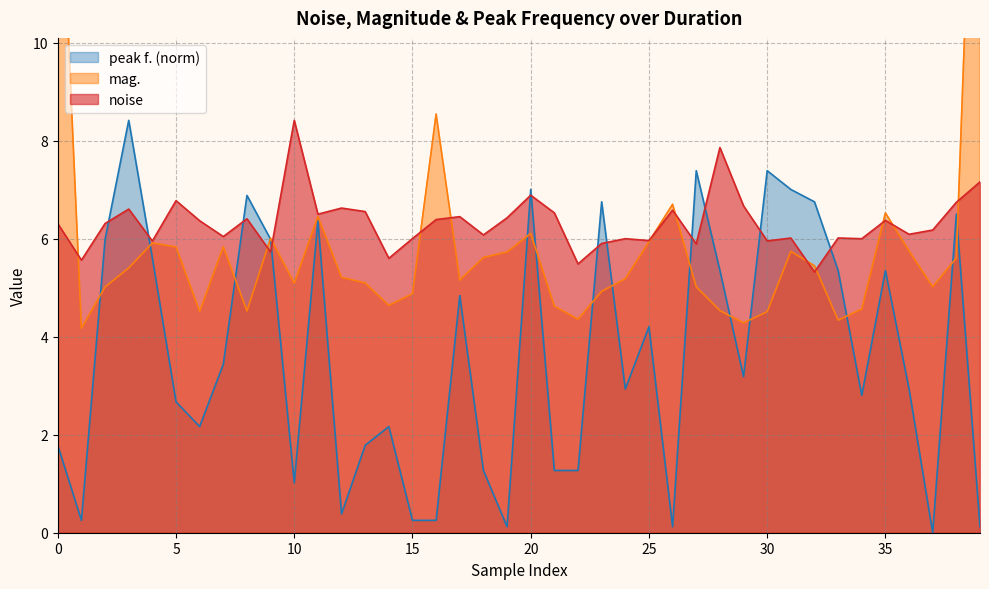

Between 21 and 26, which is larger?

26